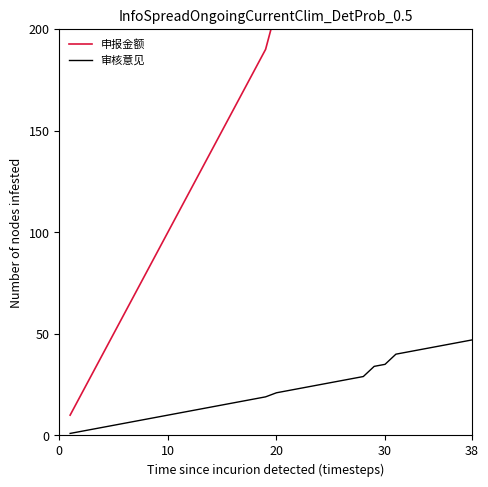

What is the maximum value for 申报金额?

470